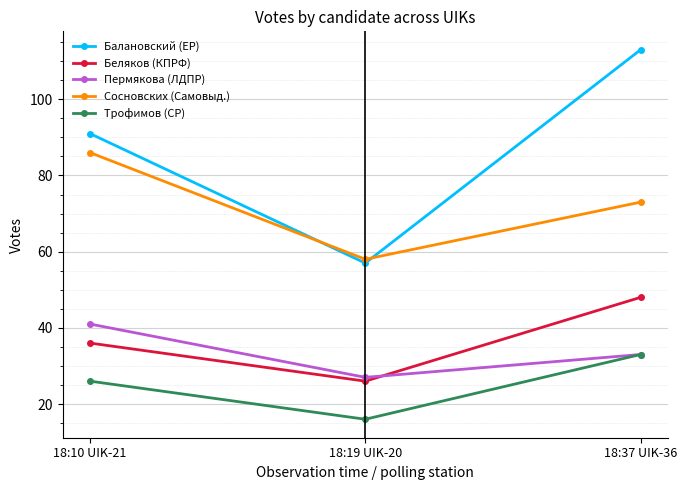

What is the average value of the Беляков (КПРФ) series?

37